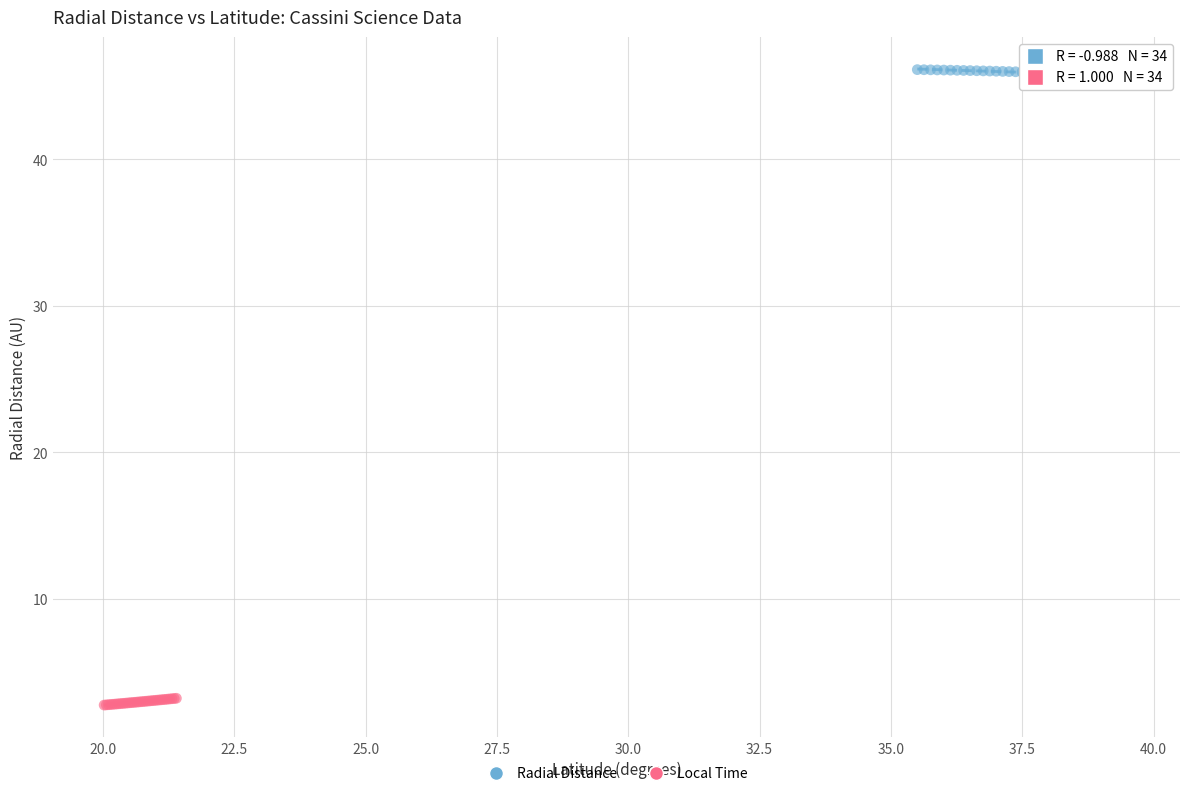

Which series contains the lowest Y value?

Local Time